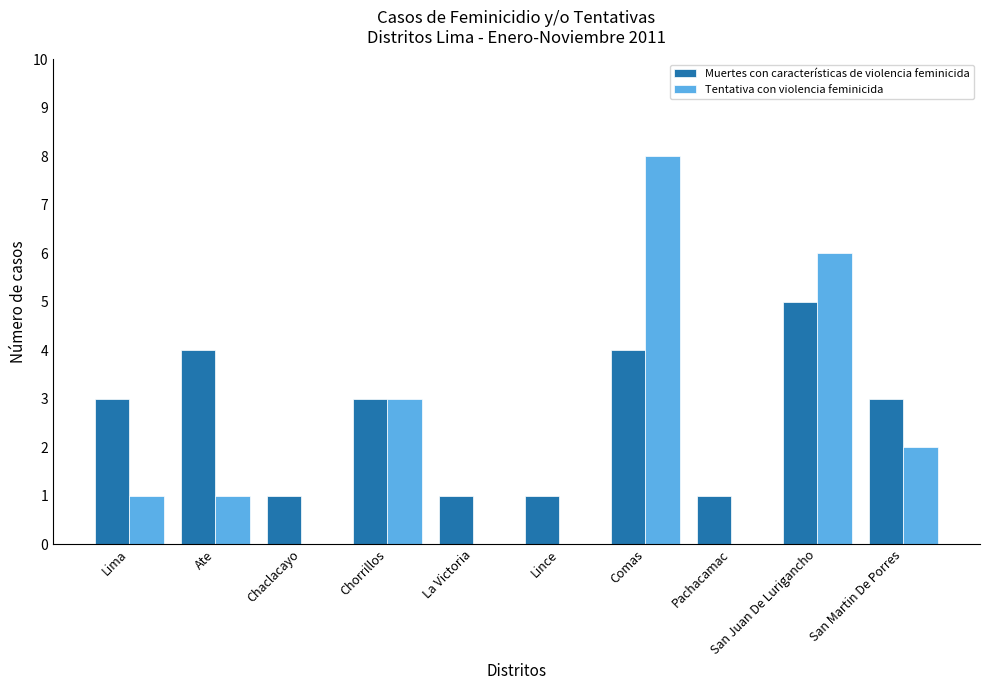

Are the bars horizontal?

No